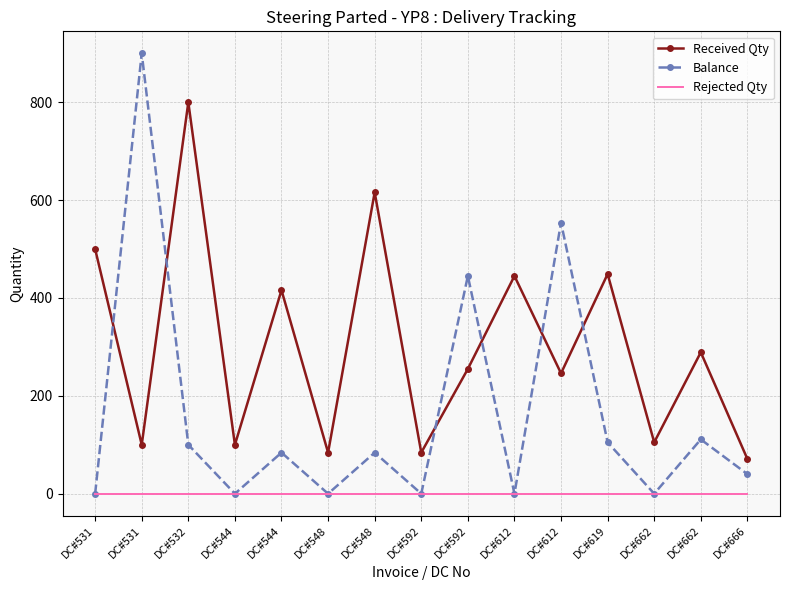

What is the difference between the maximum and second lowest values in the Received Qty series?

716